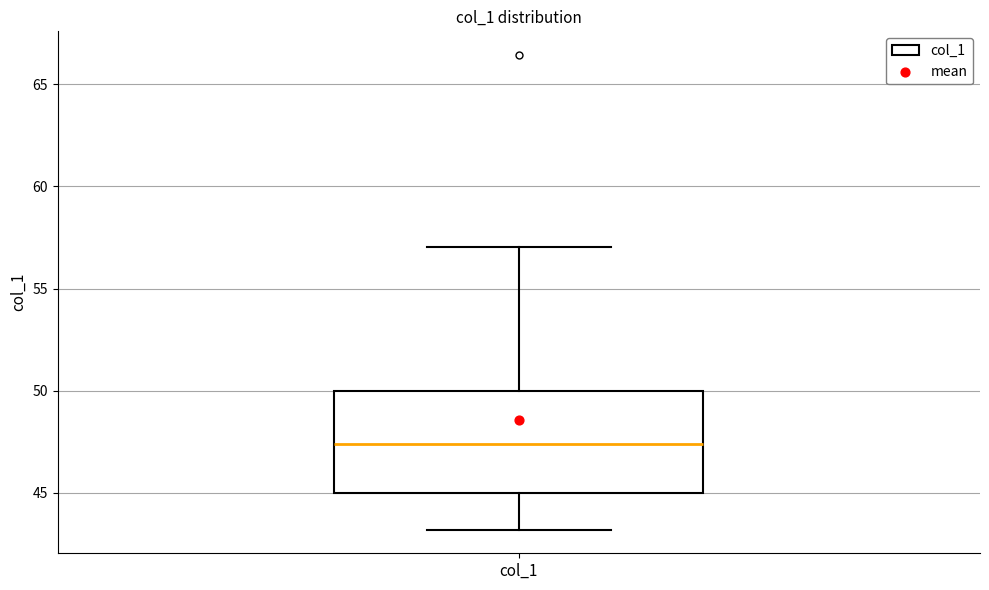

Transcribe this box plot: give where the median line is, the range the box spans, and where the two whiskers end, as read against the y-axis. The values are not printed on the chart, so give them approximately, as read against the axis.

median 47.5, box 45.0 to 50.0, whiskers 43.0 to 57.0